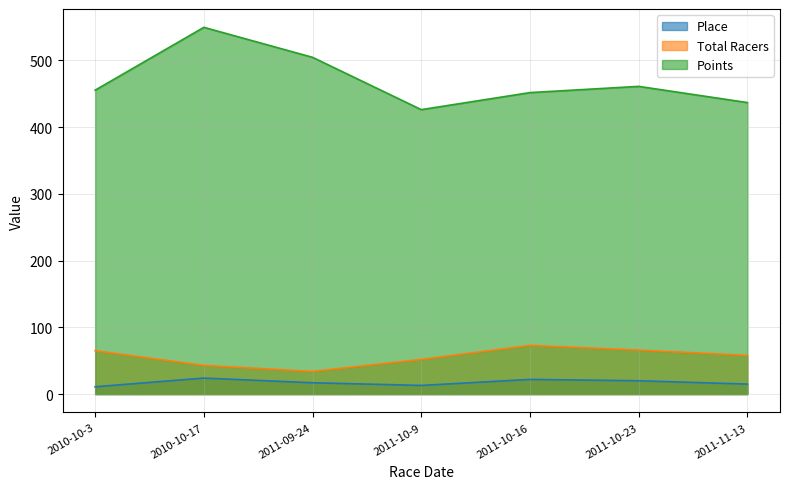

What is the label of the 6th point from the right?

2010-10-17